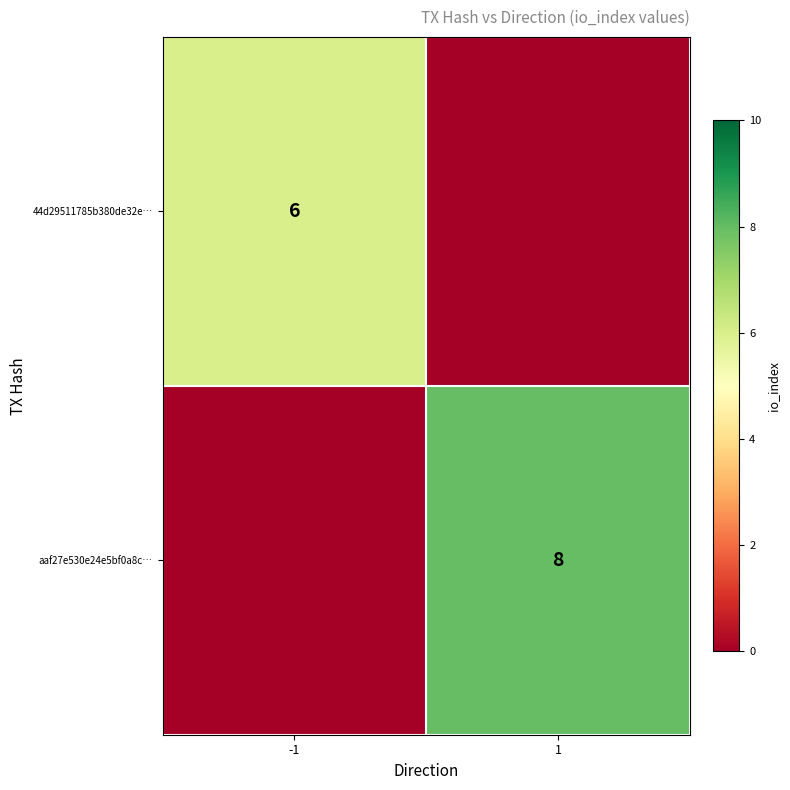

The aaf27e530e24e5bf0a8c… series shows 8 at 1. True or false?

True